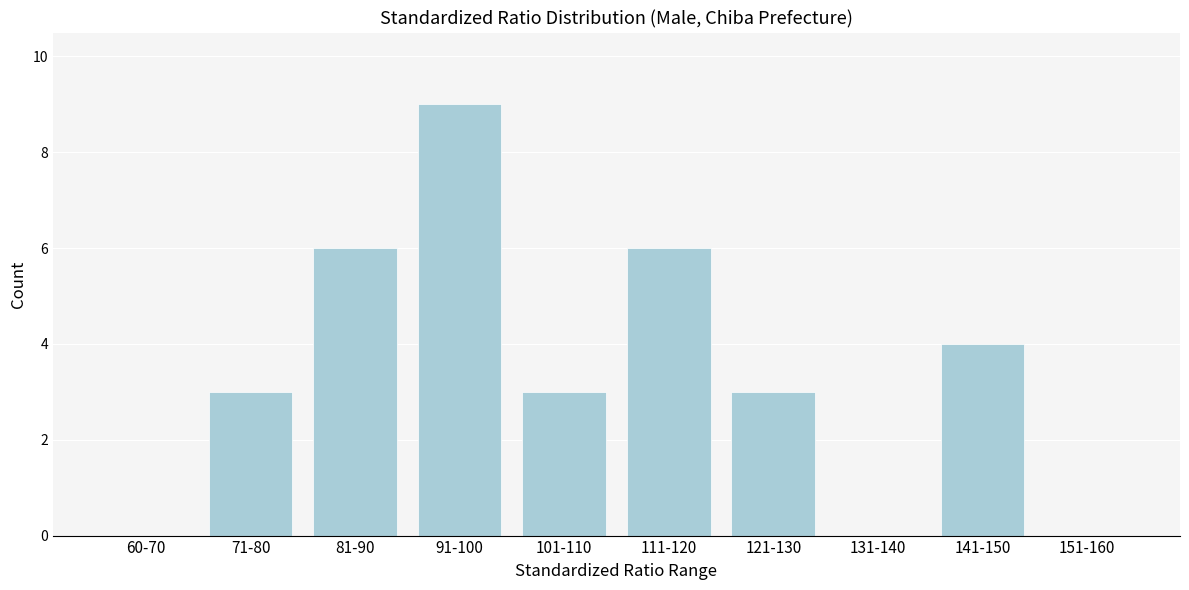

Reading right to left, transcribe all the data shown in this chart.

151-160=0	141-150=4	131-140=0	121-130=3	111-120=6	101-110=3	91-100=9	81-90=6	71-80=3	60-70=0